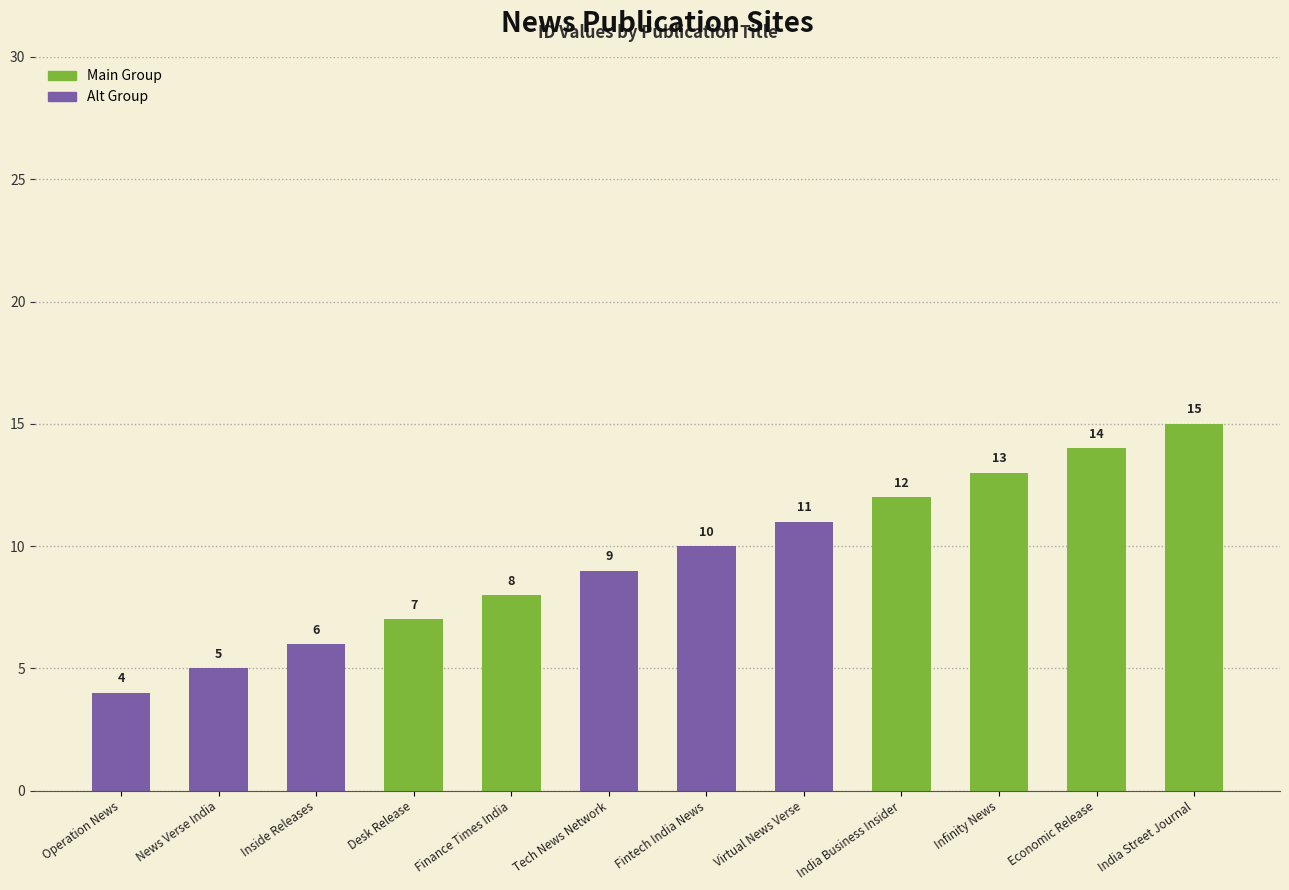

Reading right to left, list all the values displayed in this chart.

15	14	13	12	11	10	9	8	7	6	5	4